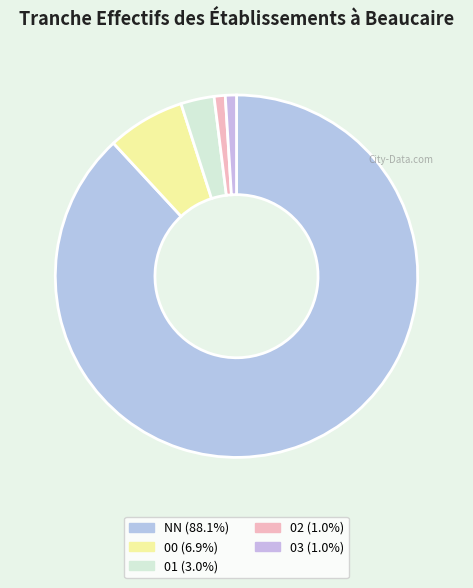

Is NN the majority of the pie?

Yes